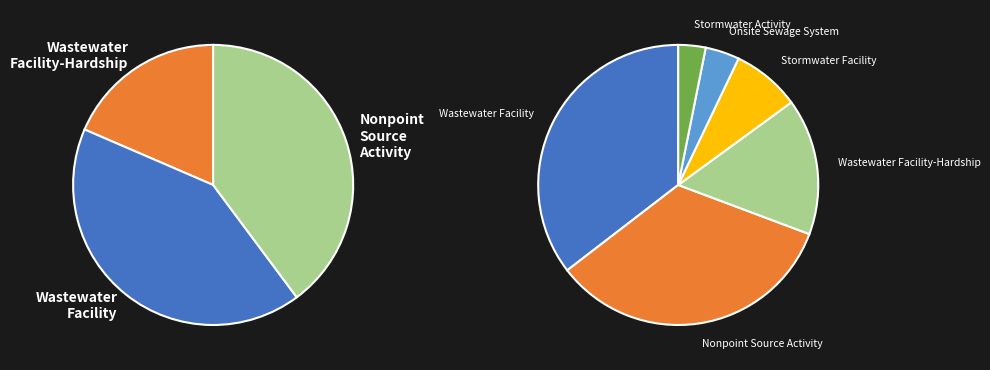

To the nearest percent, what portion does Wastewater Facility represent?

35%